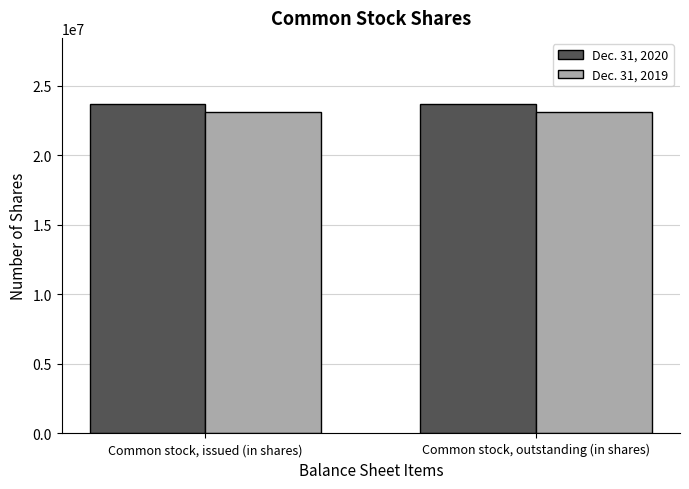

Is it true that Dec. 31, 2020 equals 23709924 at Common stock, issued (in shares)?

True